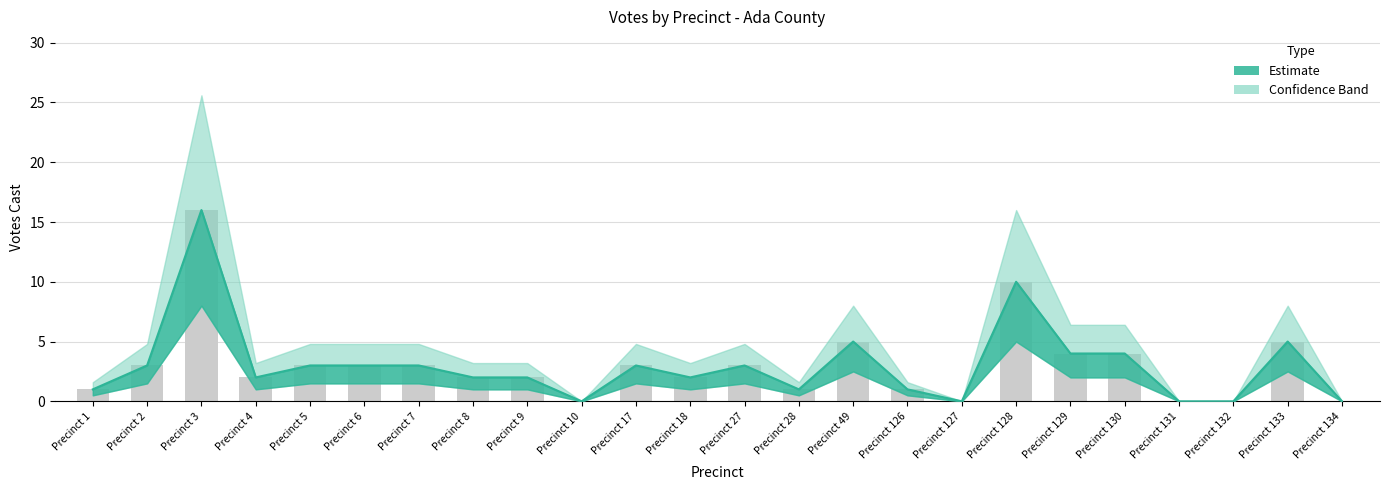

How many data points in Total Votes Cast are above 3?

6